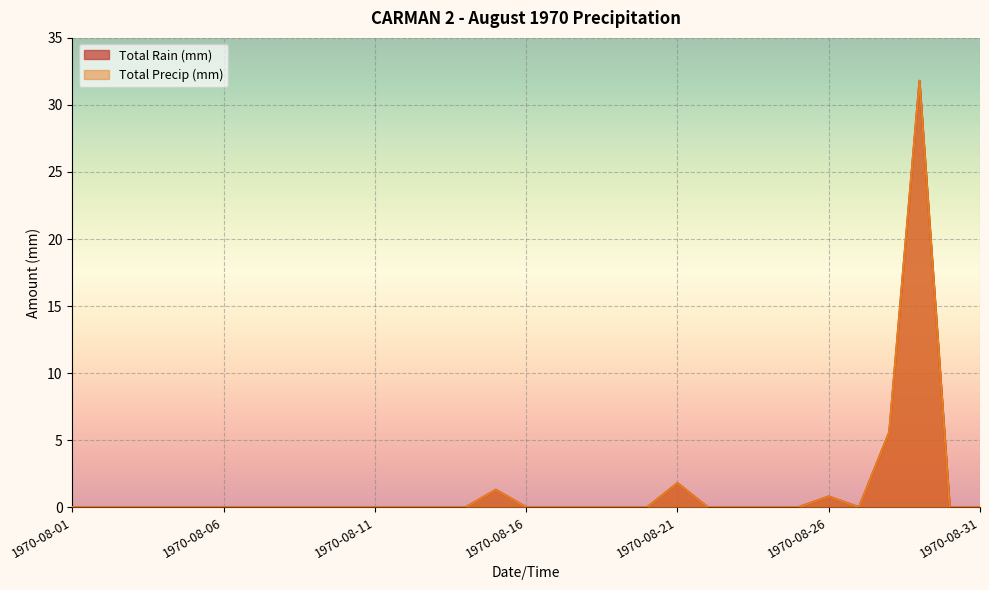

At 1970-08-24, list the series in order from largest to smallest.

Total Rain (mm), Total Precip (mm)